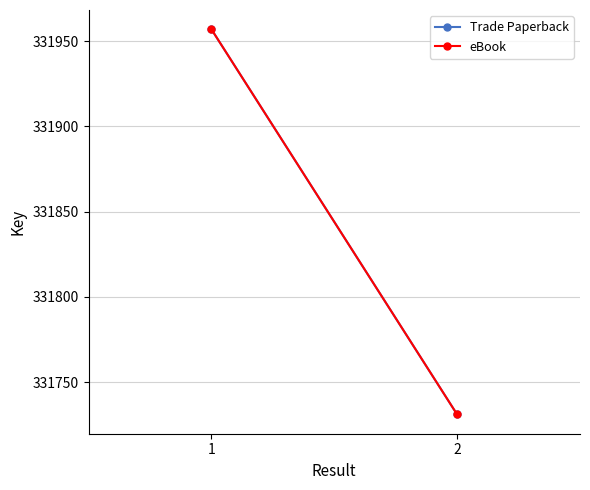

What is the total value across all series at 1?

663914